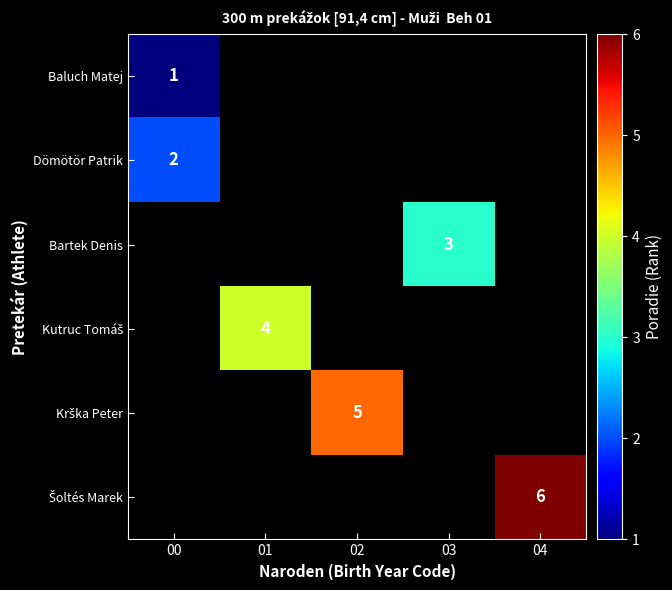

What is the maximum value shown in the chart?

6